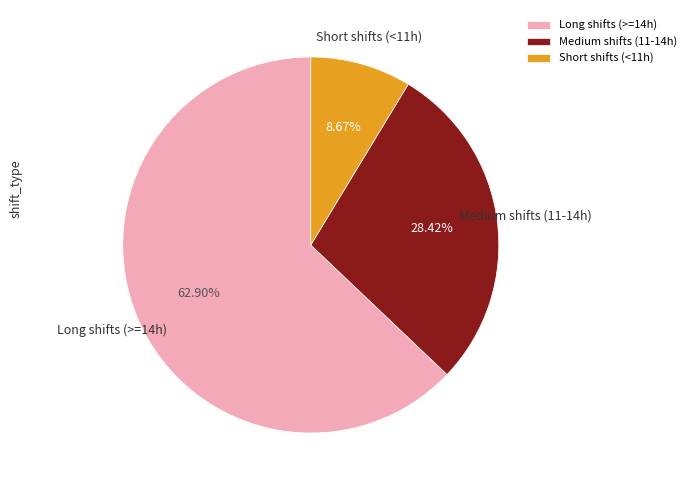

Which slice represents more than half of the pie?

Long shifts (>=14h)